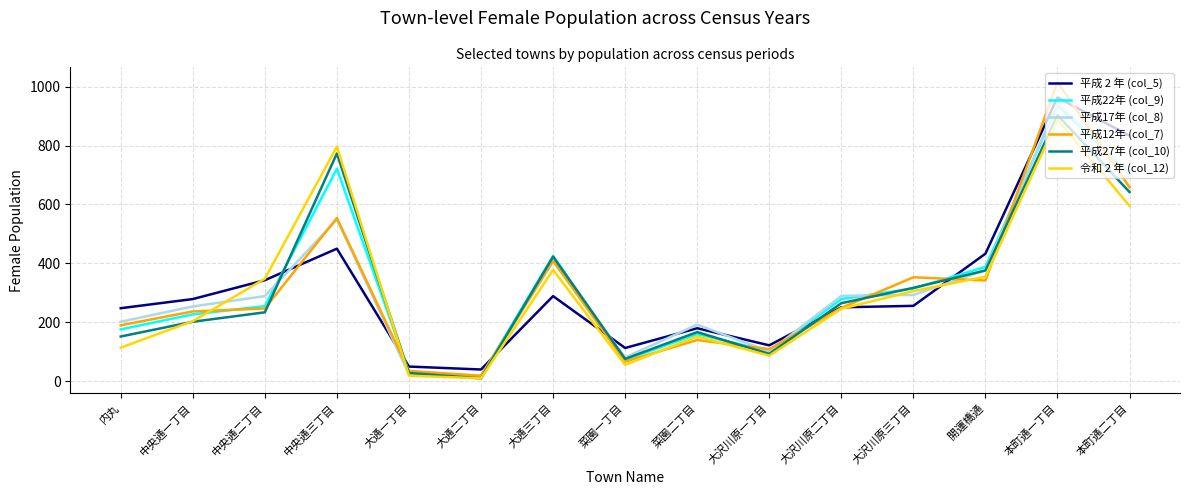

Is it true that 平成27年 (col_10) equals 1186 at 本町通一丁目?

False